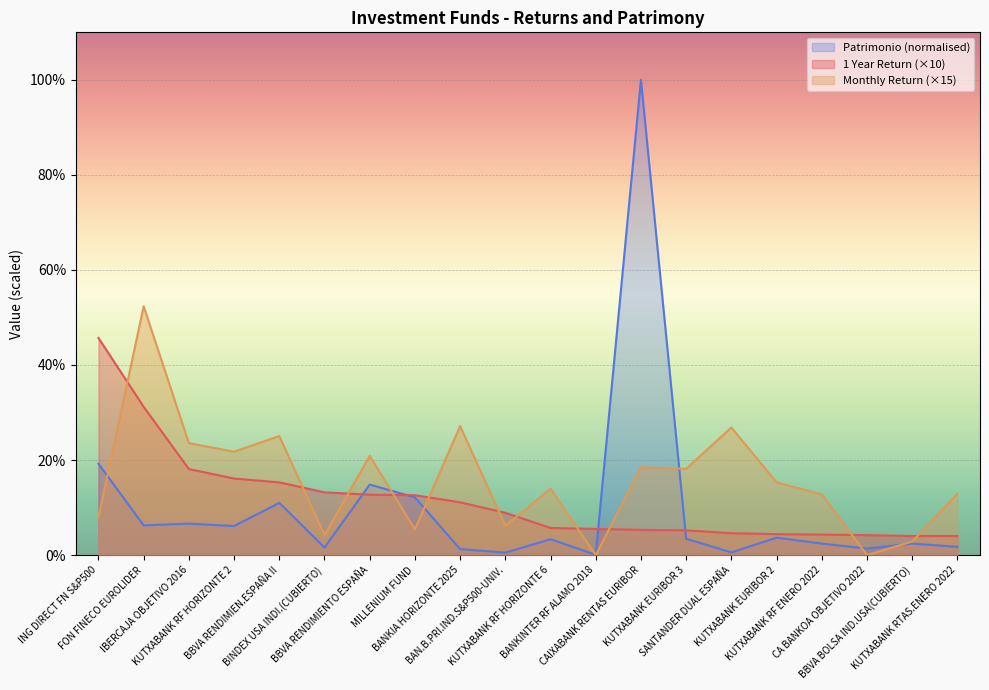

Reading left to right, what are all the values shown in this chart?

1 Year Return: 45.7	31.2	18.1	16.1	15.3	13.2	12.7	12.6	11.1	8.9	5.7	5.5	5.3	5.2	4.6	4.4	4.3	4.2	4.0	4.0
Monthly Return: 8.0	52.4	23.6	21.8	25.0	4.2	20.8	5.4	27.2	6.1	14.0	0.0	18.4	18.1	26.9	15.3	12.8	0.0	2.9	12.9
Patrimonio (Miles EUR): 19.2	6.2	6.6	6.1	11.0	1.6	14.8	12.1	1.3	0.5	3.3	0.1	100.0	3.4	0.6	3.7	2.4	1.4	2.4	1.7